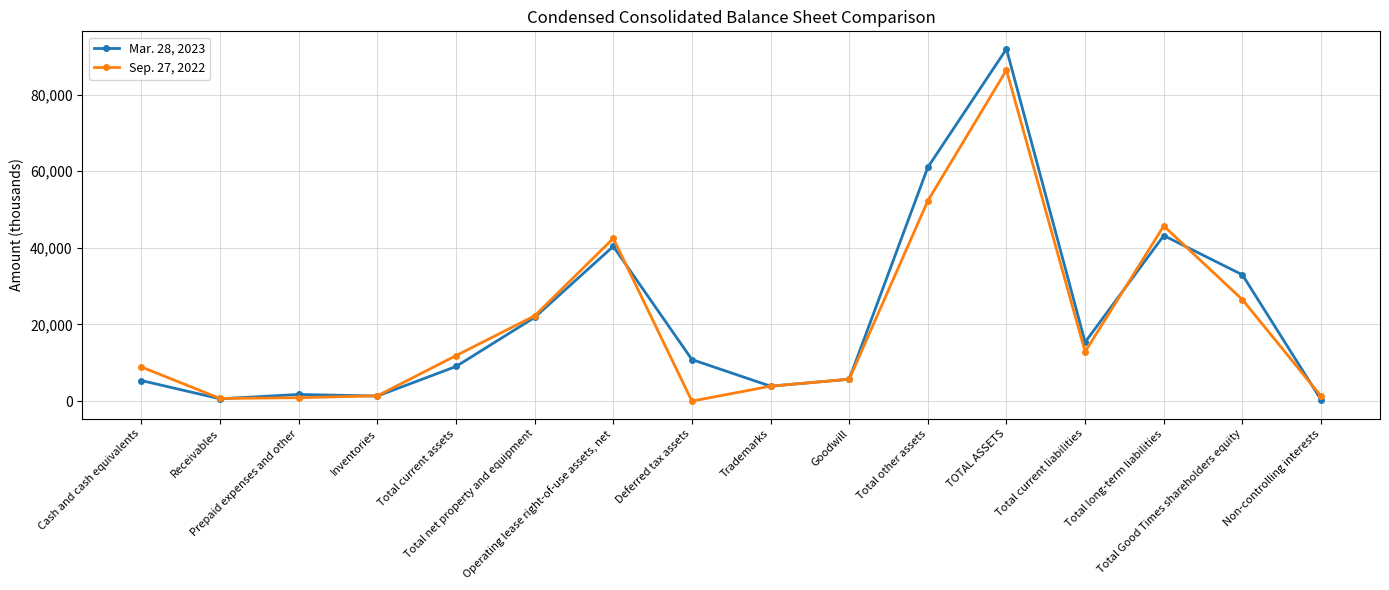

At which category is the sum across all series the highest?

TOTAL ASSETS